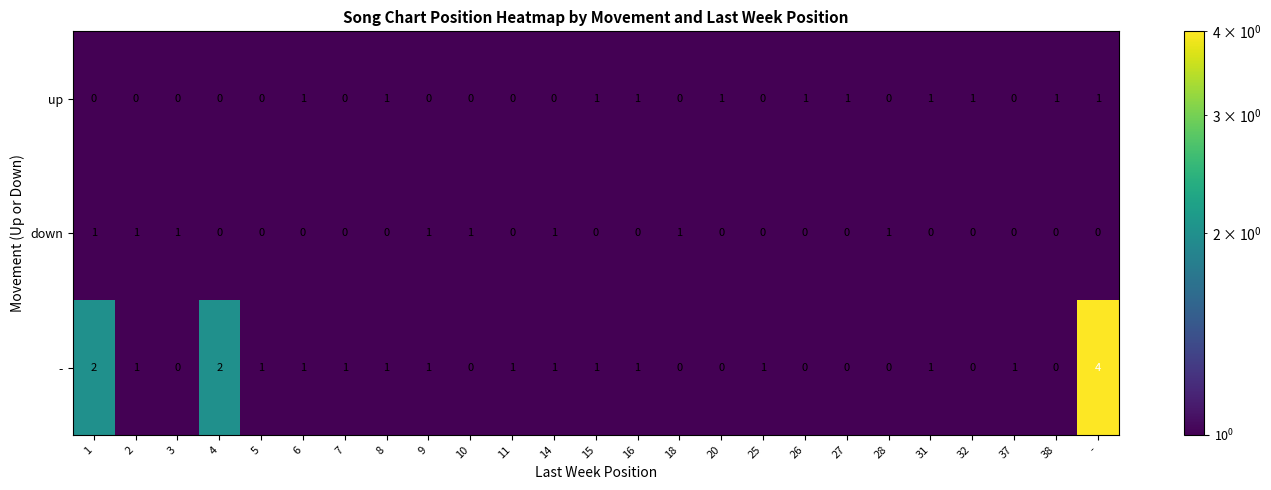

The - series shows 1 at 5. True or false?

True